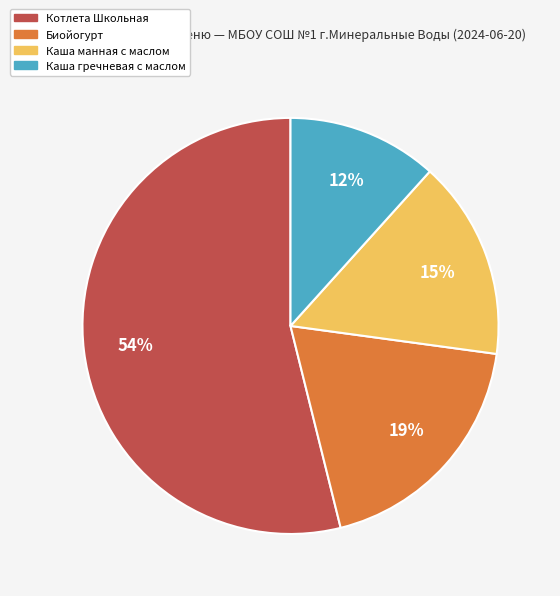

To the nearest percent, what percentage of the pie is Биойогурт?

19%